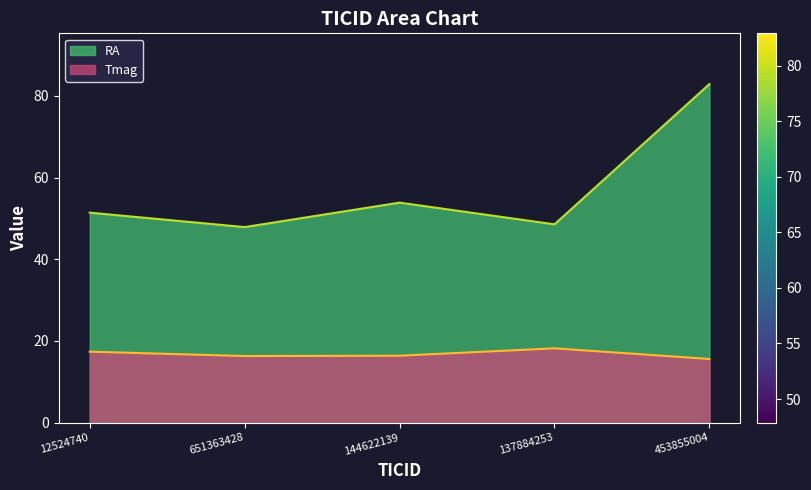

Which series has the largest total across all categories?

RA